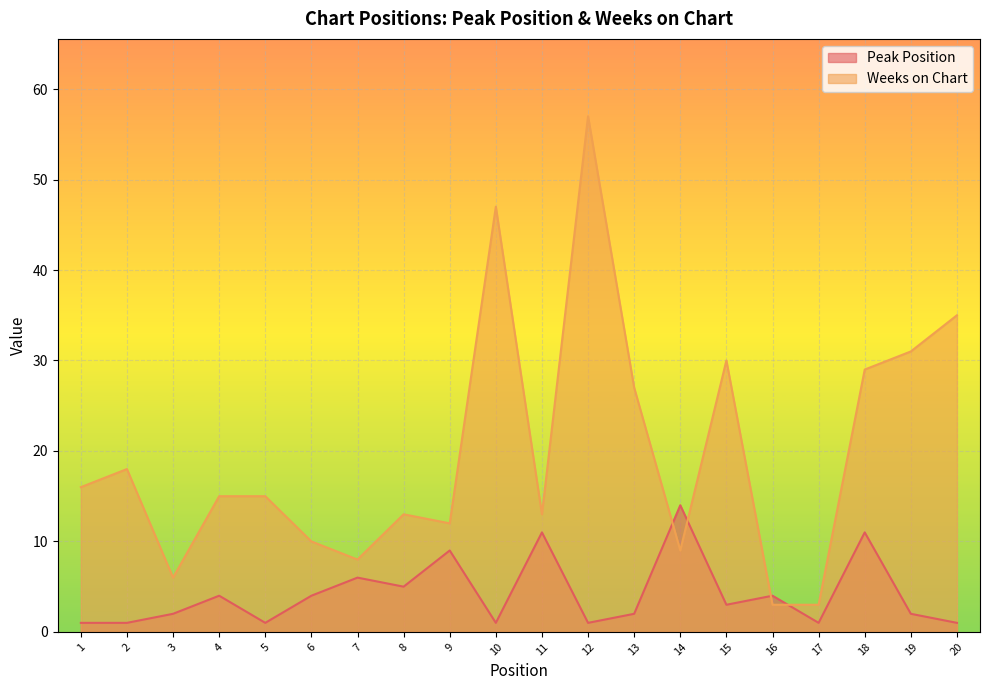

What is the spread (max minus min) of values at 4?

11